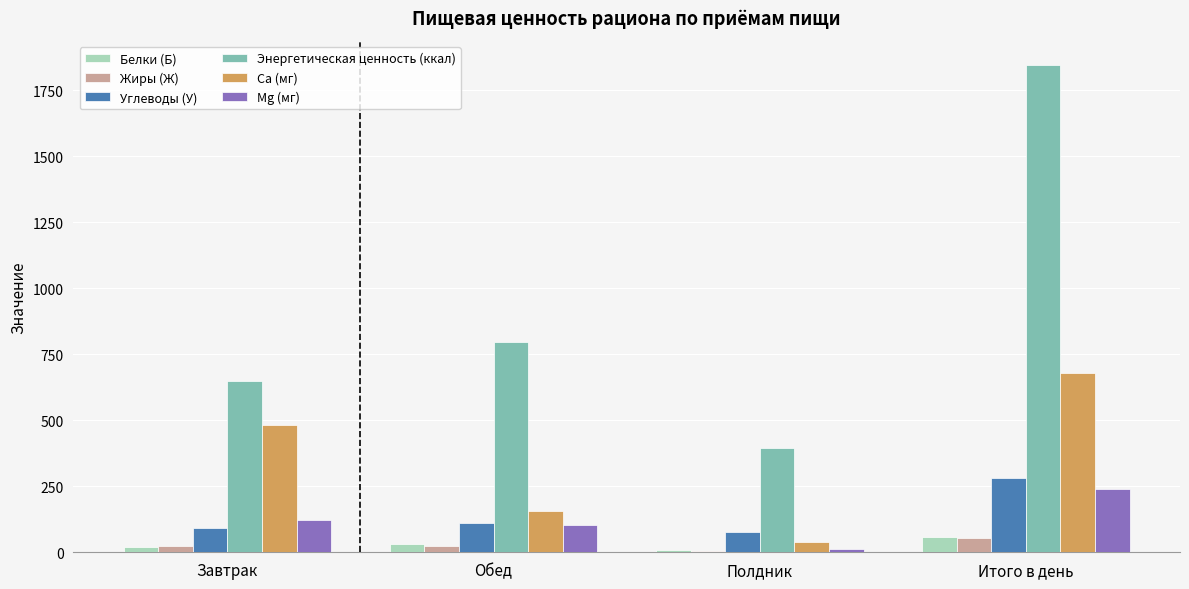

Which label corresponds to the largest value in the chart?

Итого в день